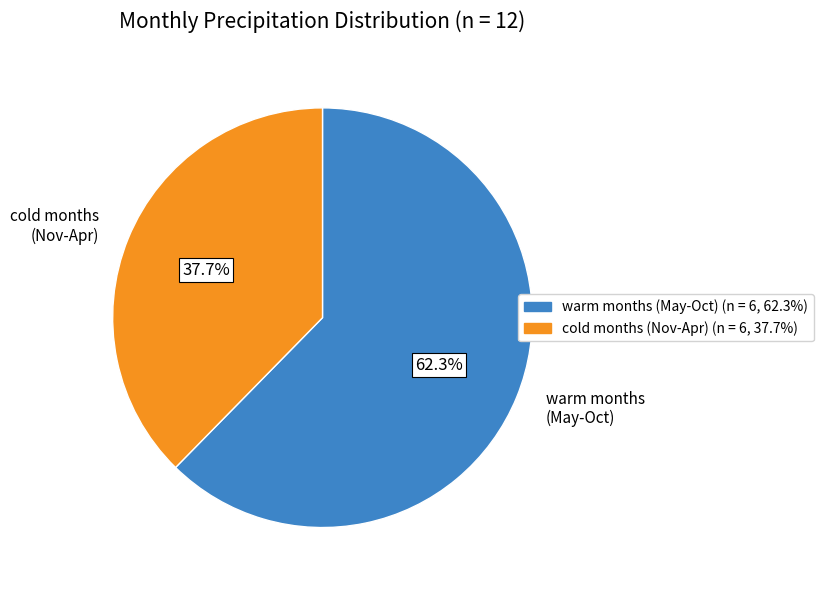

What percentage do warm months (May-Oct) and cold months (Nov-Apr) together represent?

100.0%